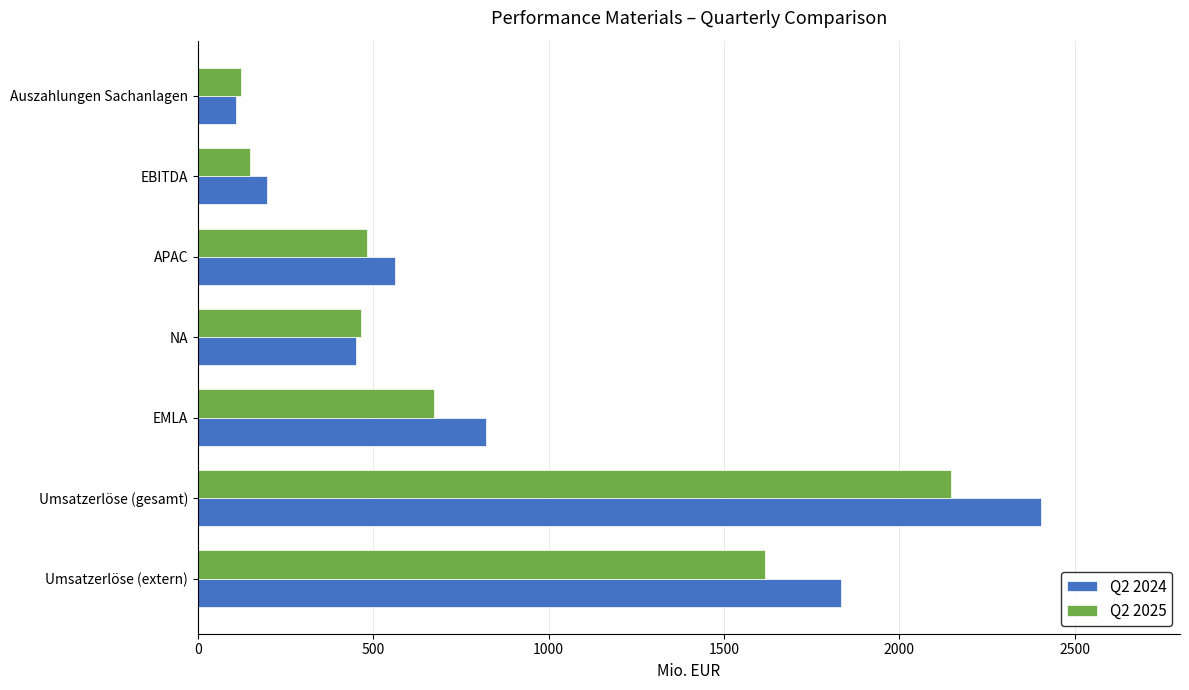

Where is Q2 2024 nearest to the value 1256?

EMLA